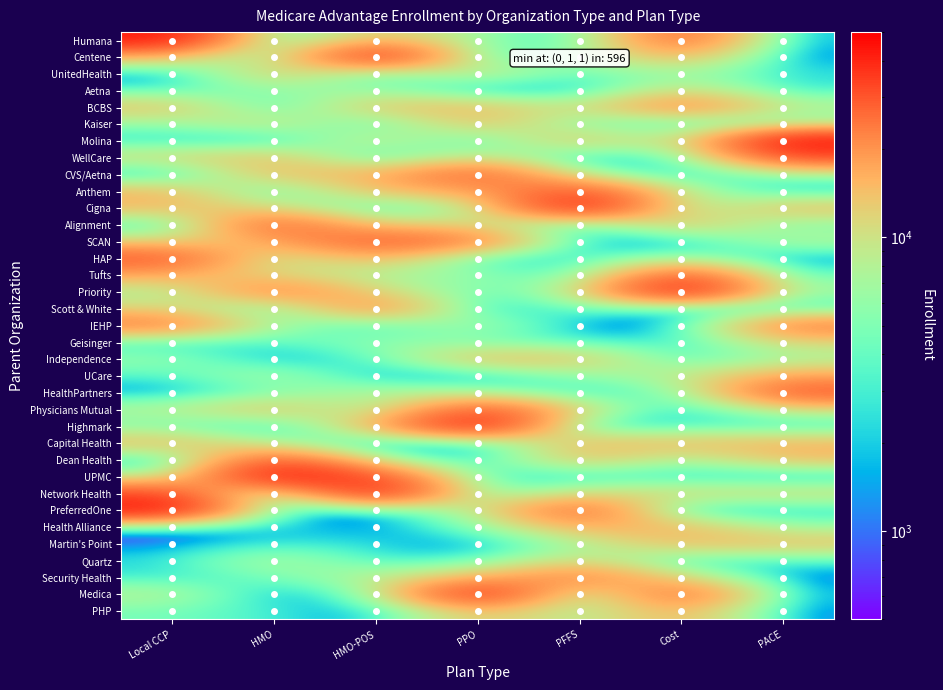

Rank the series by their maximum value, from highest to lowest.

Molina, Cigna, Priority, Highmark, UPMC, Network Health, PreferredOne, Humana, Centene, Medica, WellCare, Anthem, Tufts, Physicians Mutual, Dean Health, CVS/Aetna, Alignment, SCAN, HAP, HealthPartners, BCBS, Scott & White, IEHP, Security Health, UCare, Health Alliance, PHP, Kaiser, Capital Health, Martin's Point, Independence, UnitedHealth, Aetna, Geisinger, Quartz